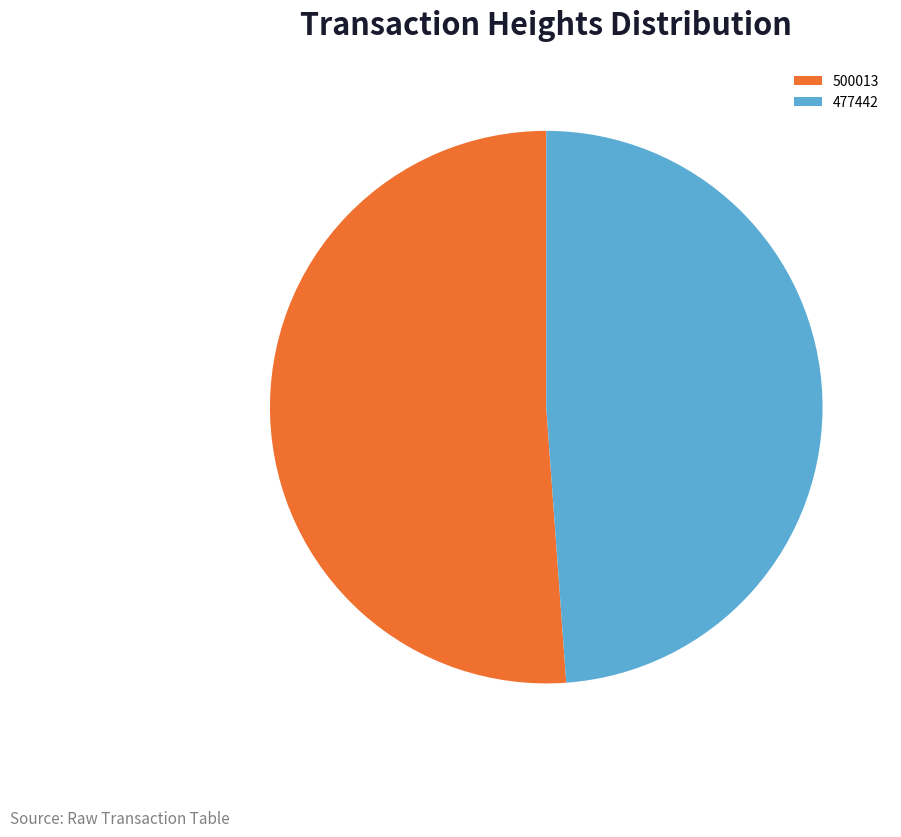

Approximately how many times larger is the value at 477442 compared to 500013?

1.0